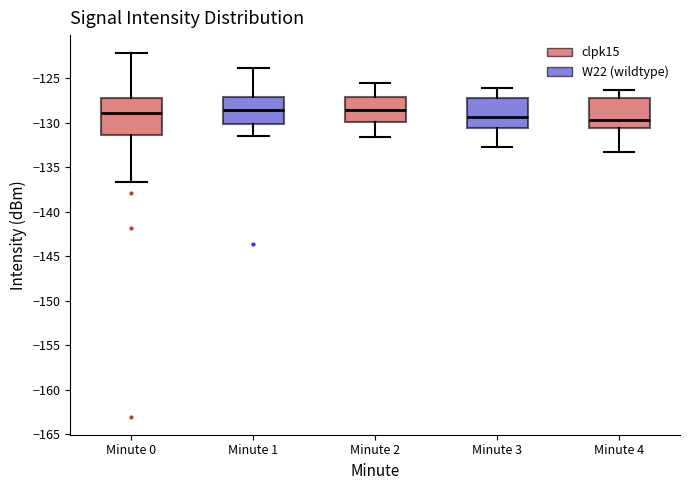

Where does the lower whisker of the box for Minute 2 end on the y-axis? The values are not printed on the chart, so give them approximately, as read against the axis.

-131.5